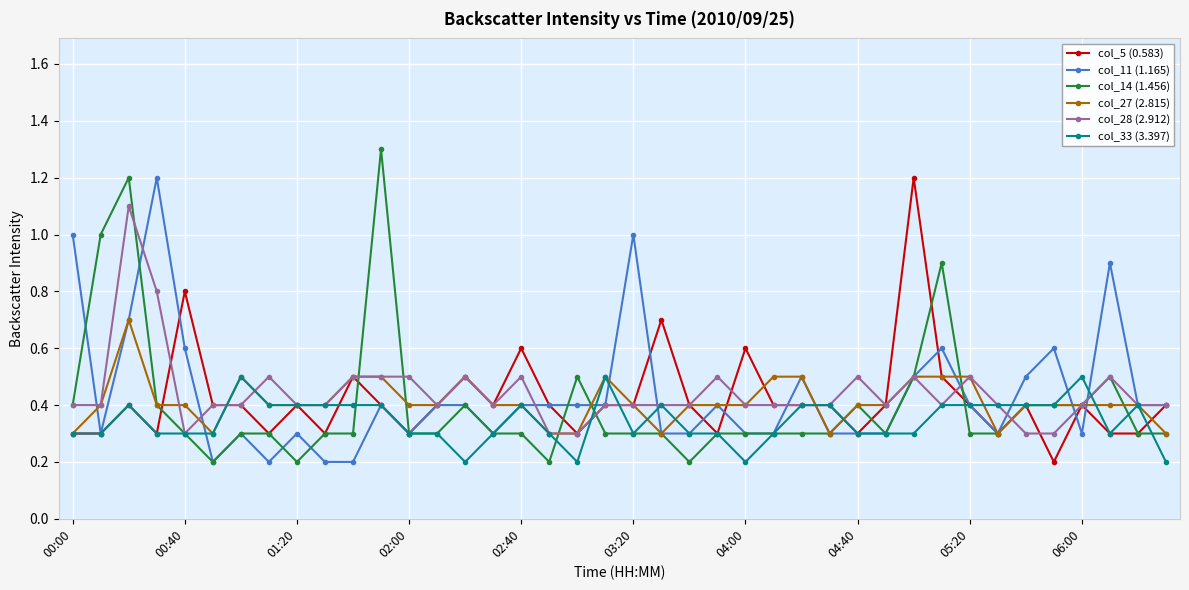

True or false: col_33 (3.397) has more than 0 interior local peaks.

True